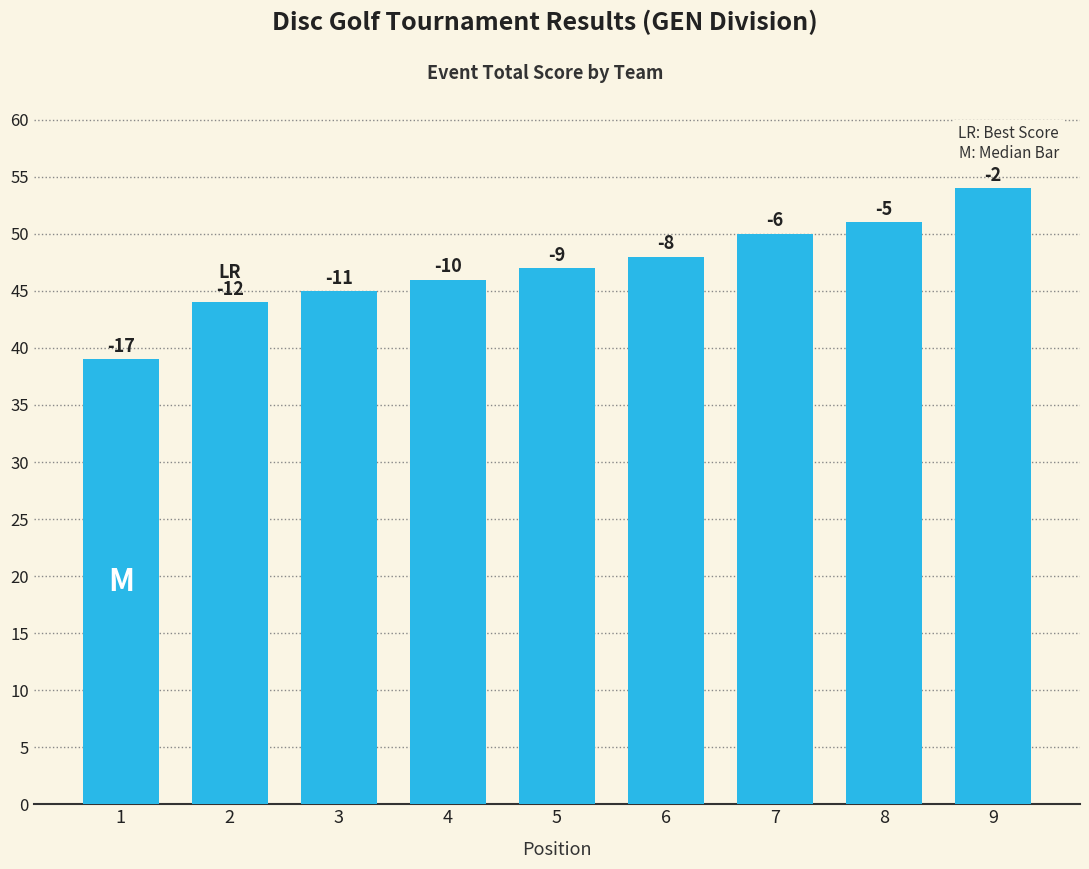

The chart shows a value of 66 at 4. True or false?

False